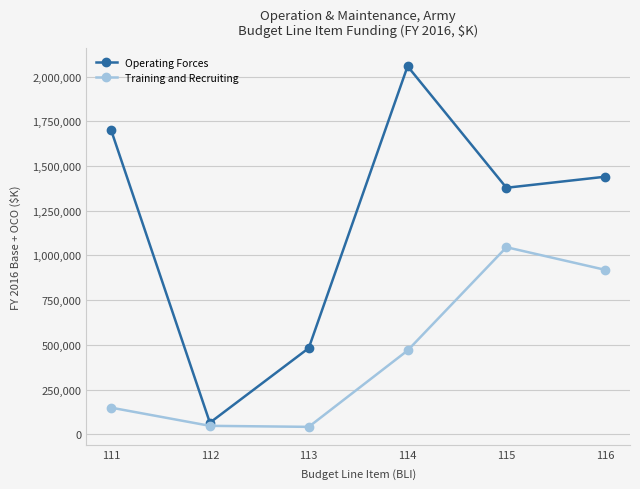

What is the spread (max minus min) of values at 113?

440185